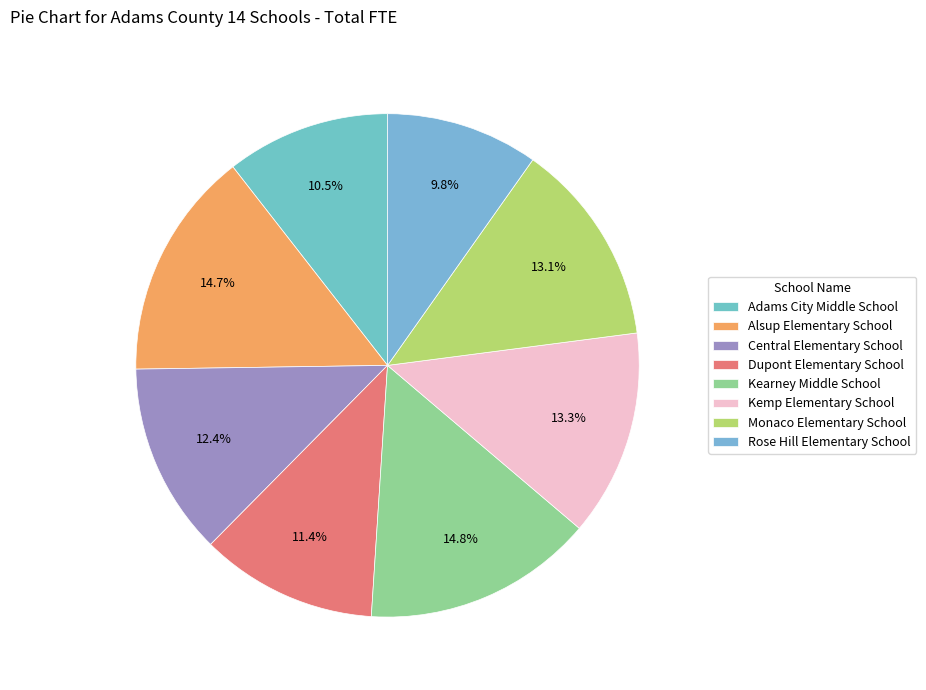

How many slices are in this pie chart?

8